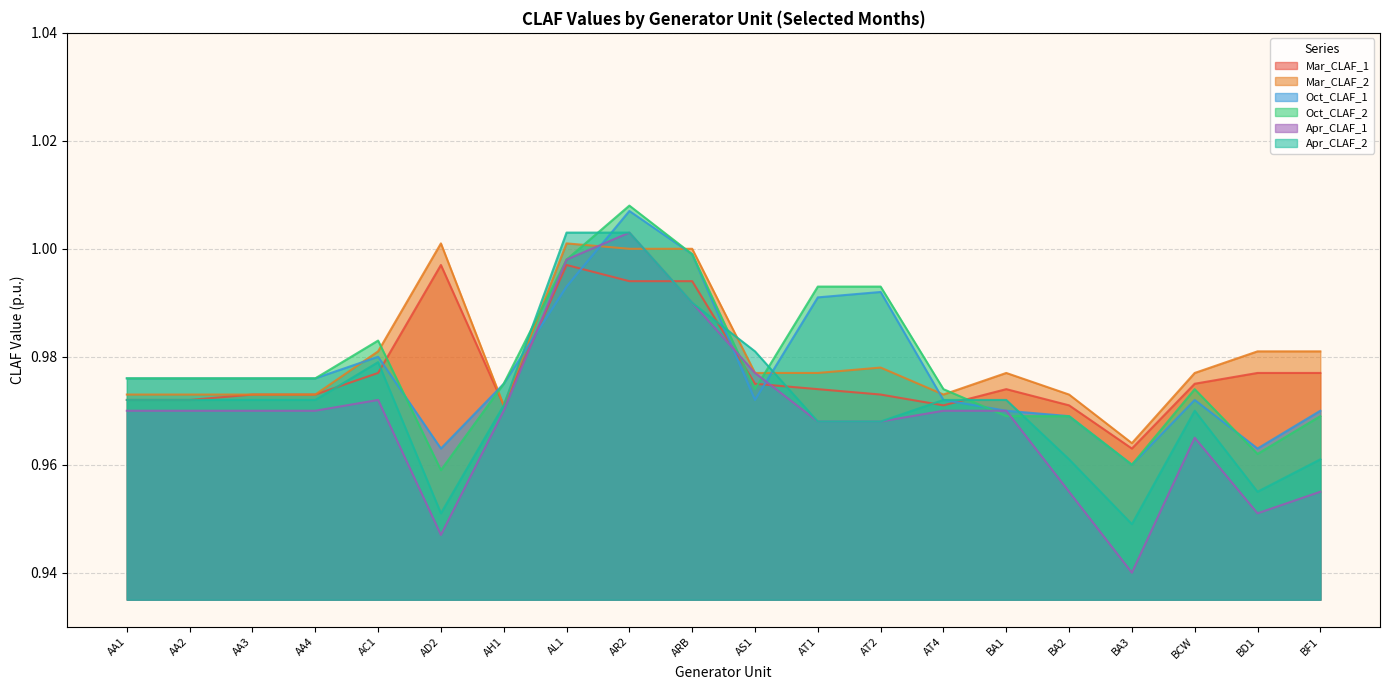

What is the sum of all Mar_CLAF_2 values?

19.6